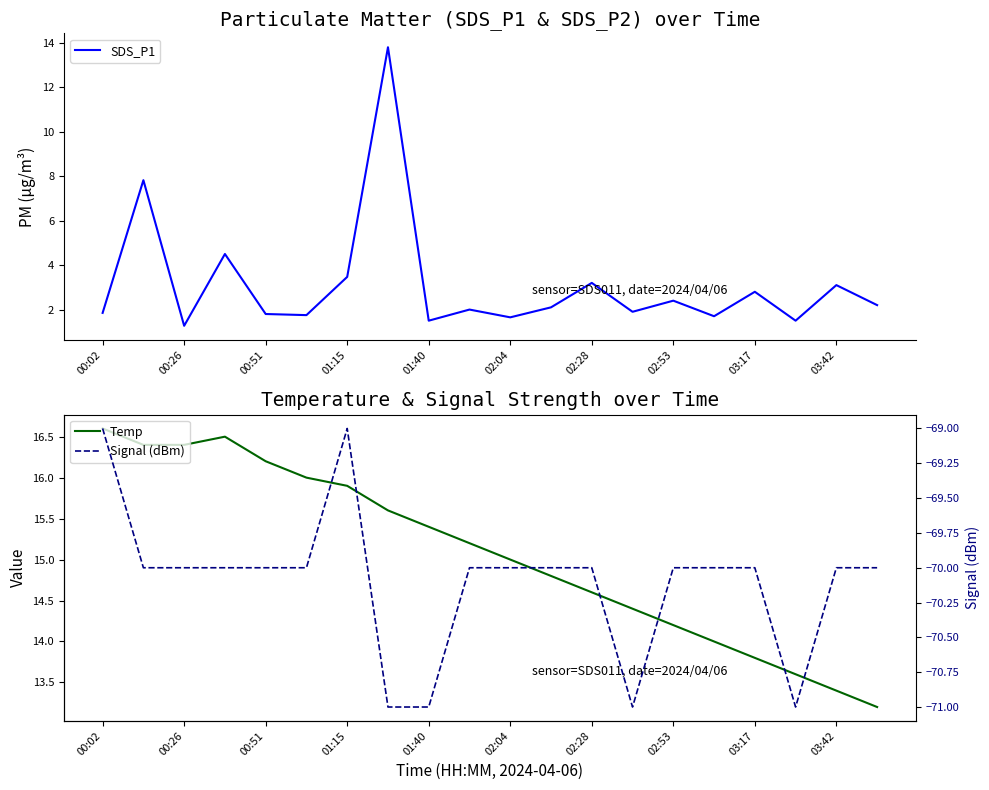

What is the difference between the SDS_P1 values at 03:17 and 03:42?

0.3